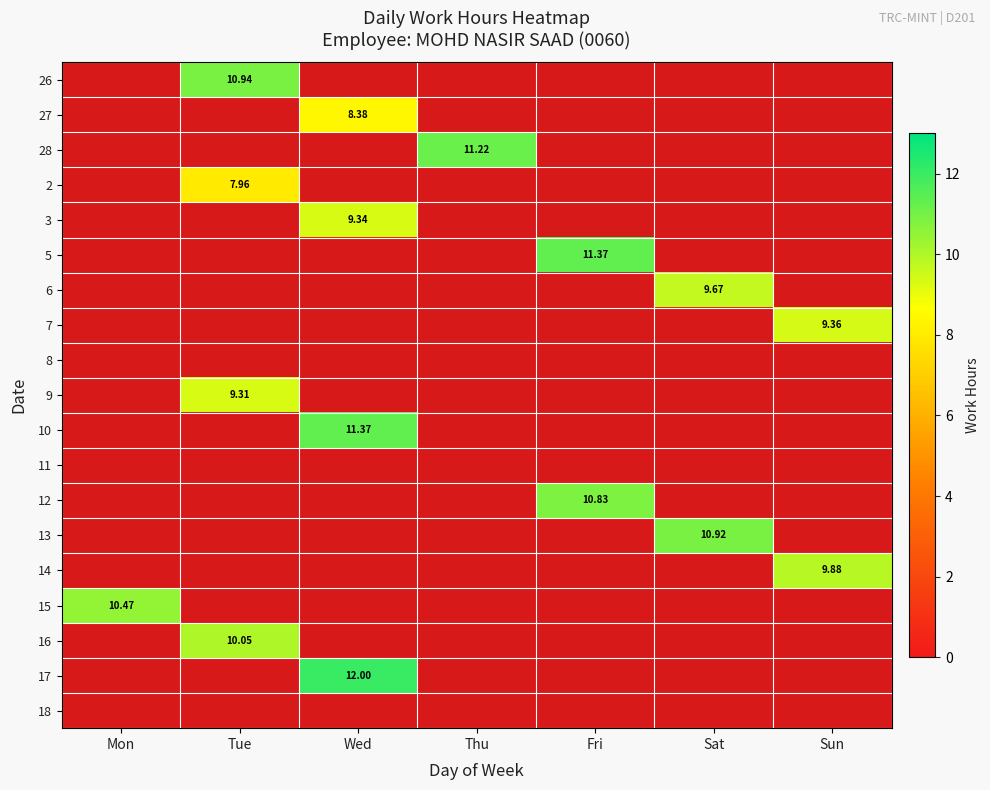

Is it true that 28 equals 0.0 at Sat?

True